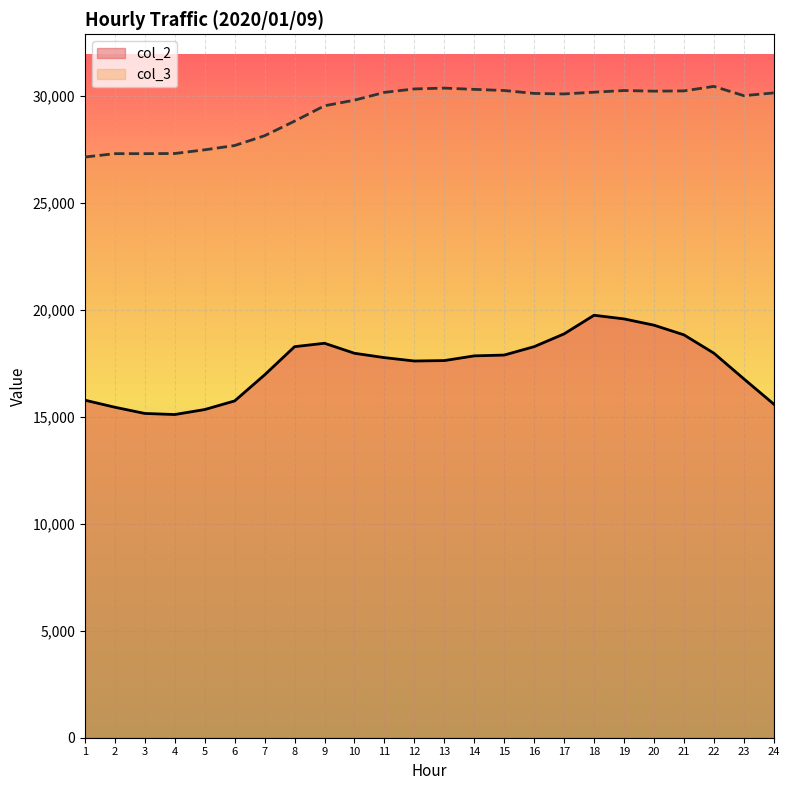

In col_2, how many points are lower than both neighbors (excluding endpoints)?

2